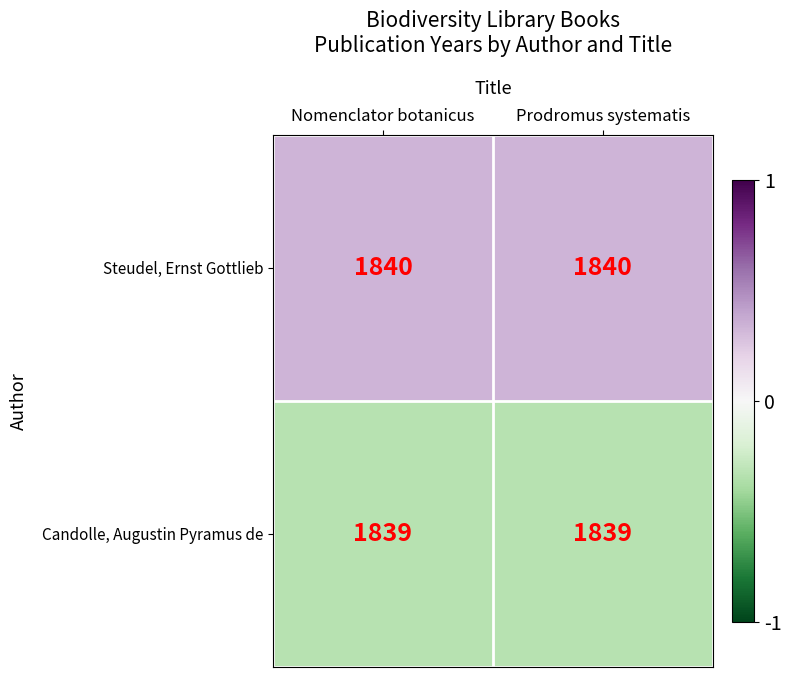

True or false: Steudel, Ernst Gottlieb has a value of 770 at Nomenclator botanicus.

False